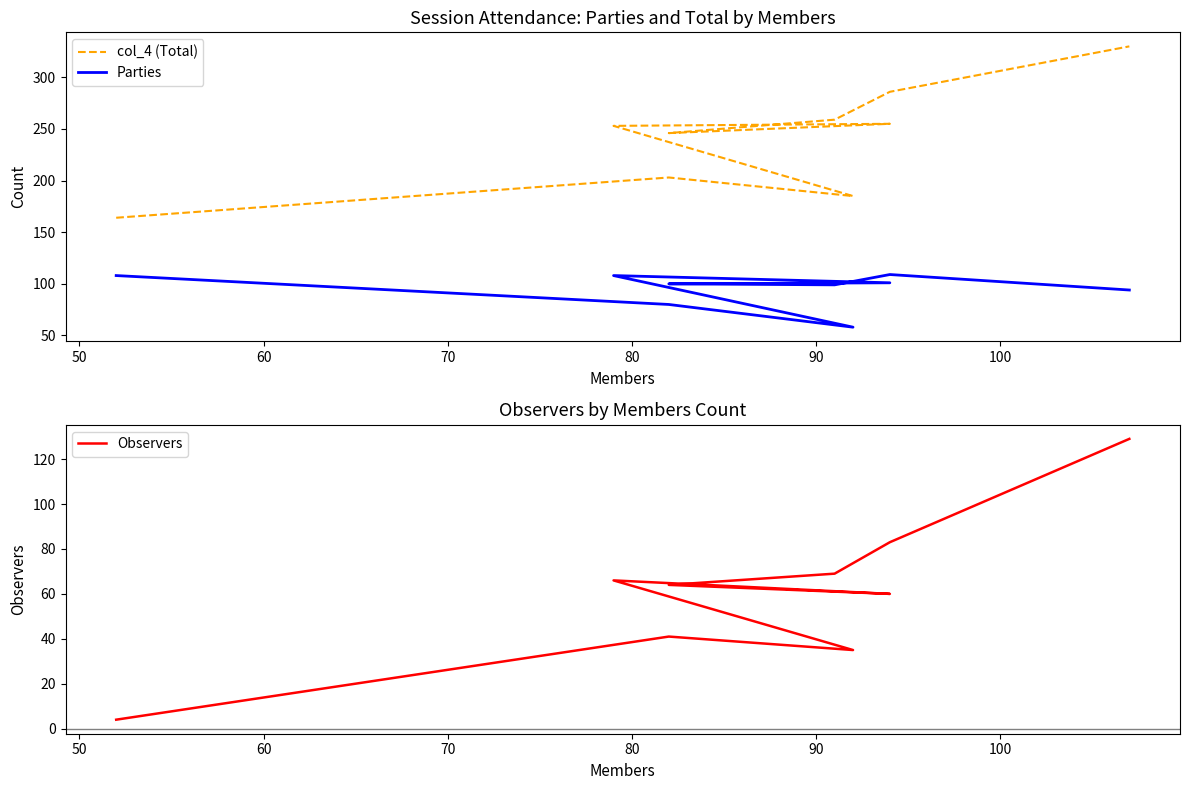

How many categories are shown in the chart?

9